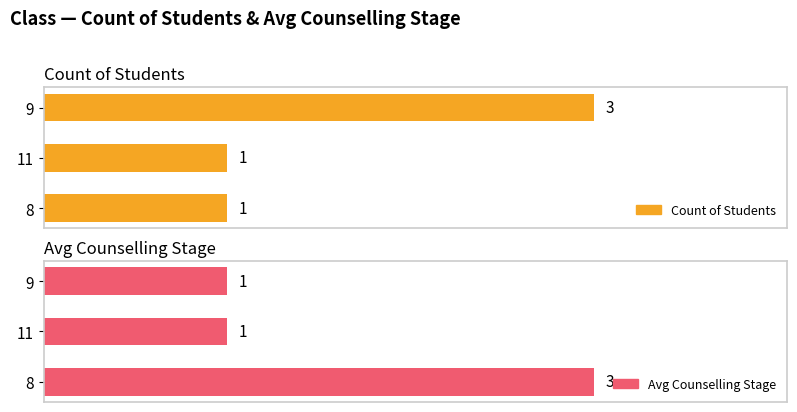

What are all the series names shown in the legend?

Count of Students, Avg Counselling Stage